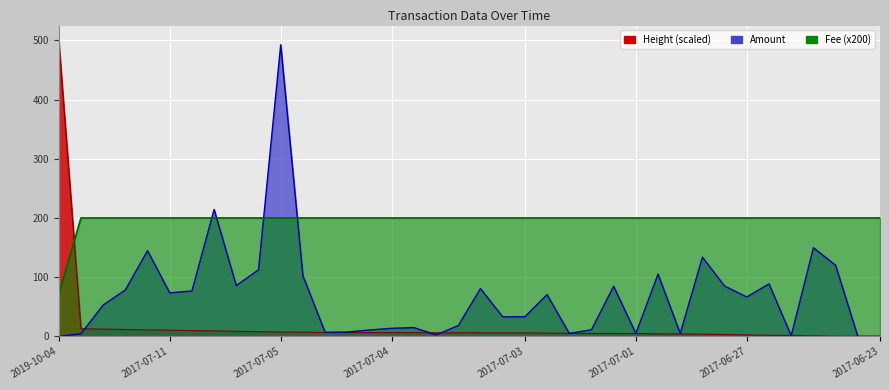

Is it true that Height equals -253.7 at 2017-06-23?

False